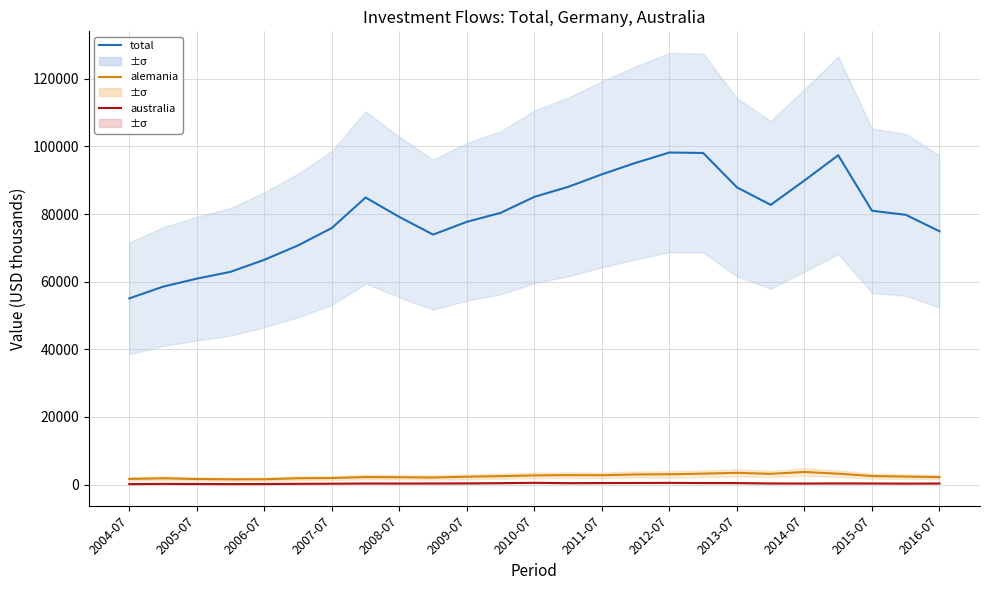

Does the chart display data point markers on the line(s)?

No